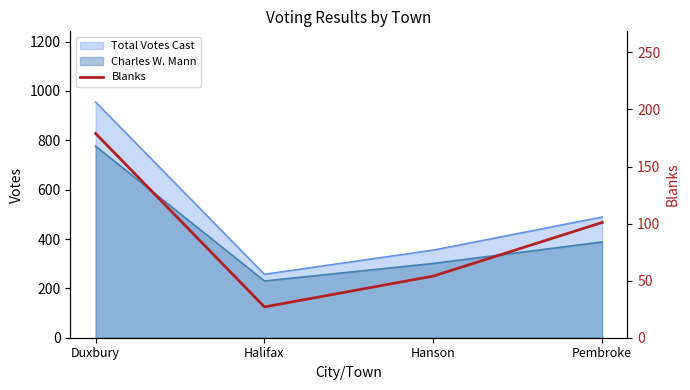

How many categories are shown in the chart?

4